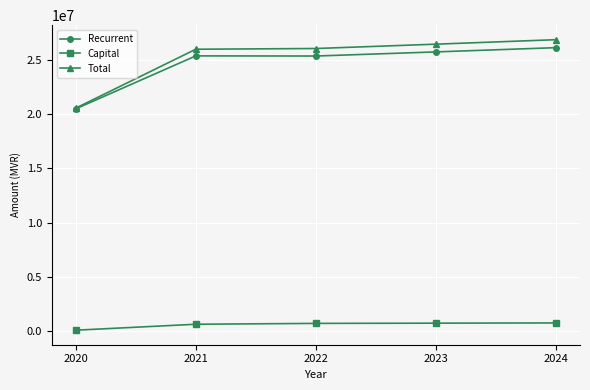

What is the average value of the Recurrent series?

24634822